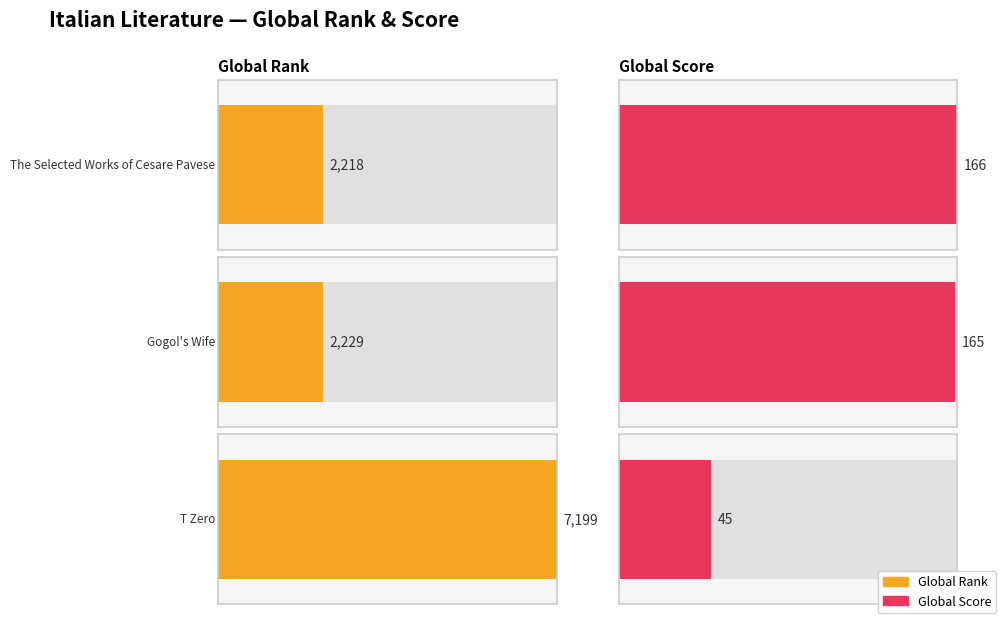

Which series has the largest range (max minus min)?

Global Rank